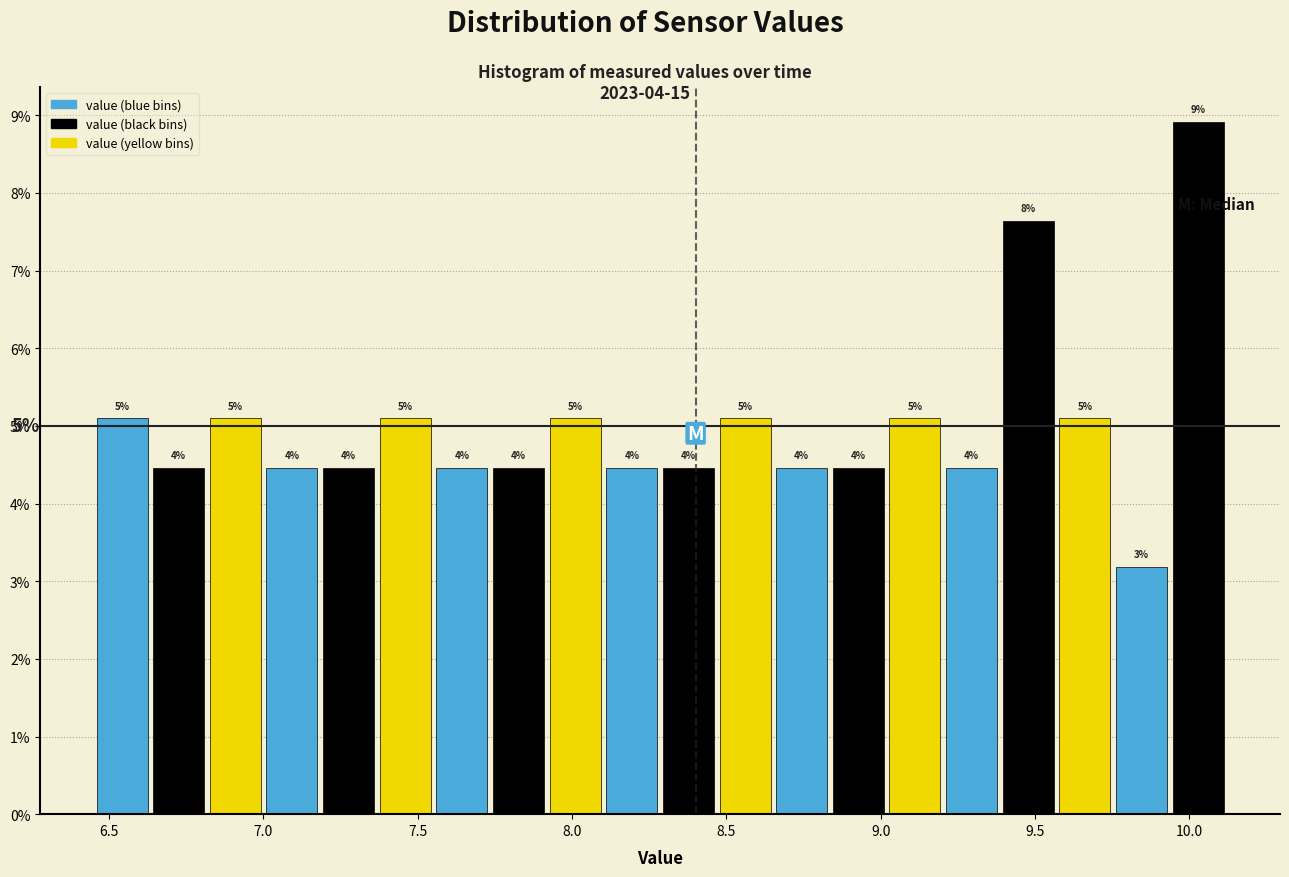

Around what value on the x-axis is the tallest bar? Give the approximate position of its centre, as read against the axis.

10.05